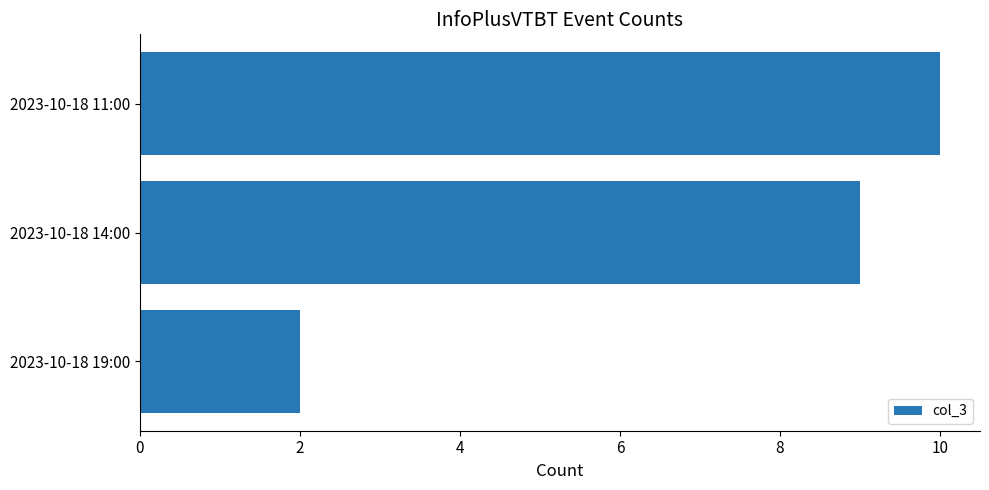

List the labels in order of value, smallest first.

2023-10-18 19:00, 2023-10-18 14:00, 2023-10-18 11:00